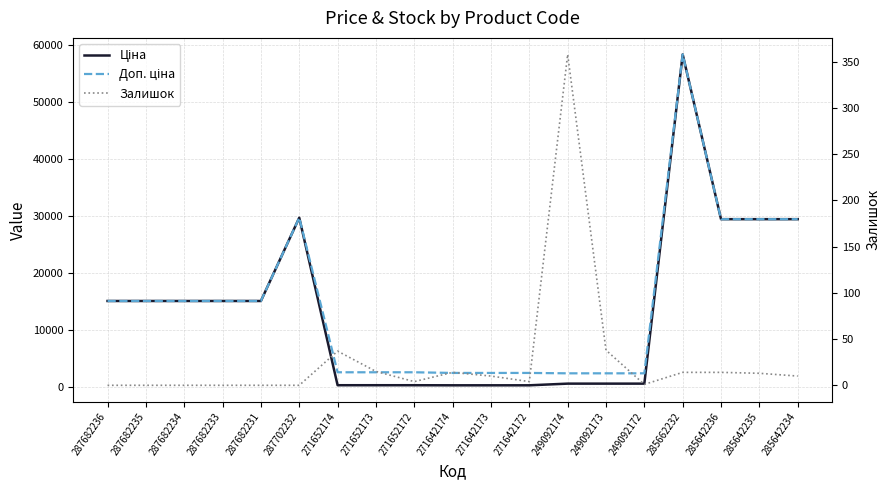

How many lines are shown in the chart?

3